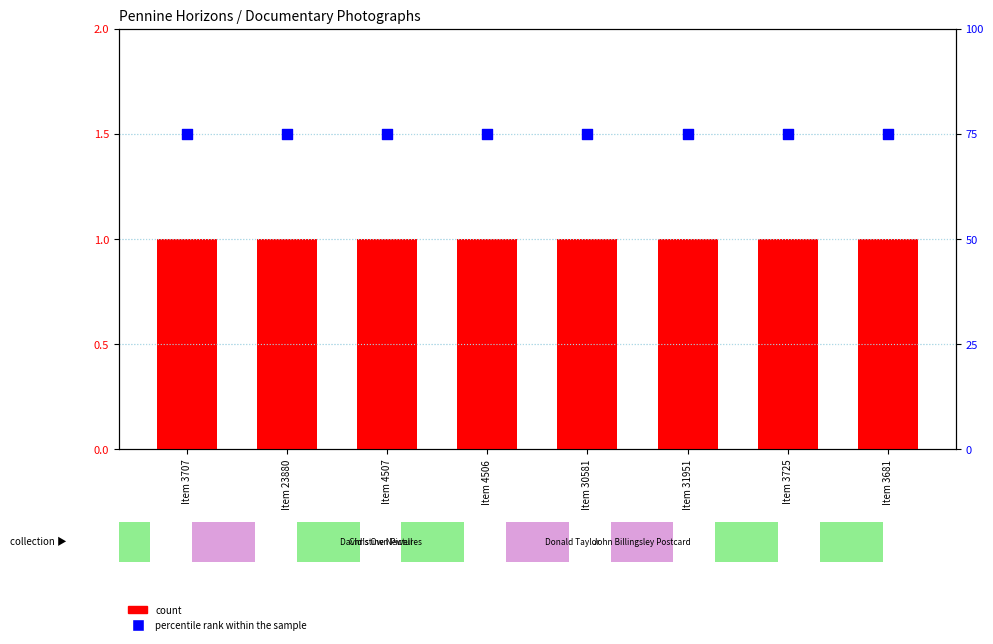

Which series has the largest total across all categories?

percentile rank within the sample